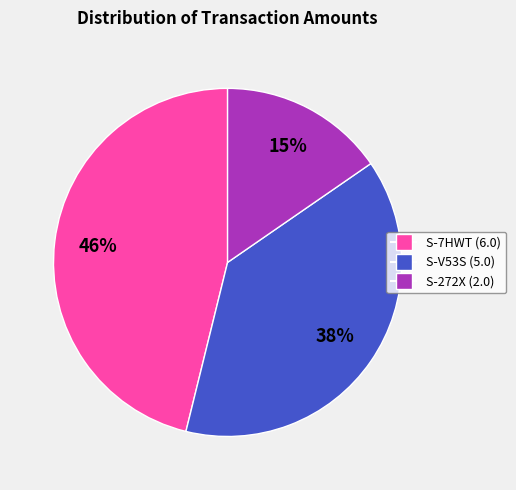

Is S-V53S (5.0) the majority of the pie?

No